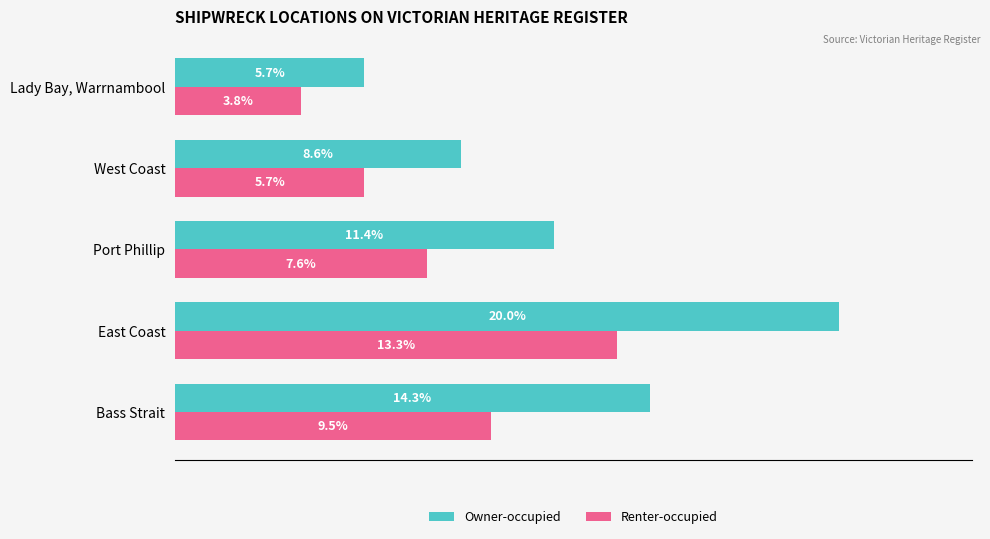

Is the value of Owner-occupied at Bass Strait greater than the value of Renter-occupied at West Coast?

Yes